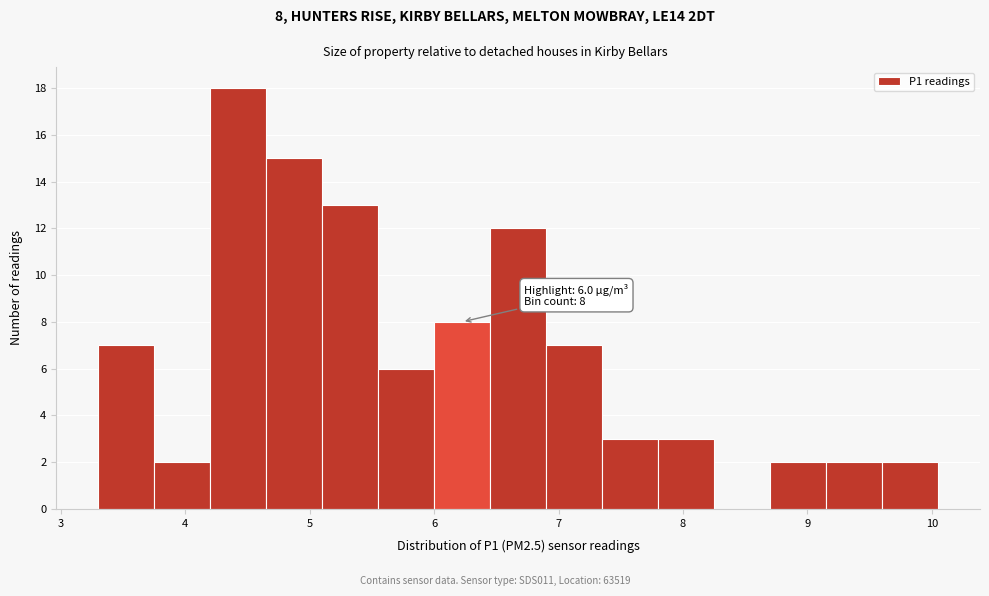

Over which range of the x-axis is the bar tallest?

4.20 to 4.65